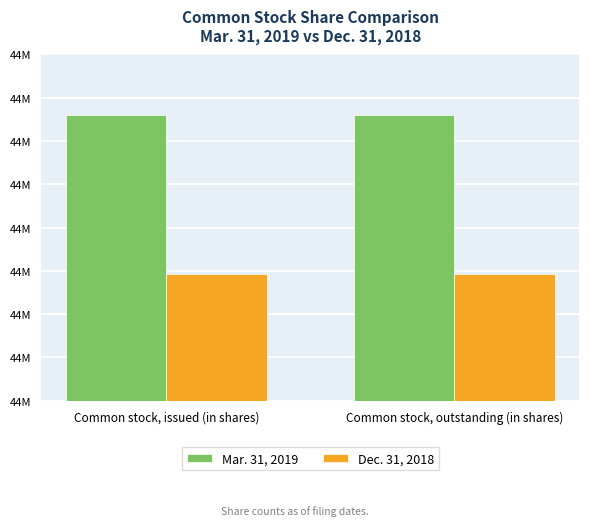

Are the bars horizontal?

No